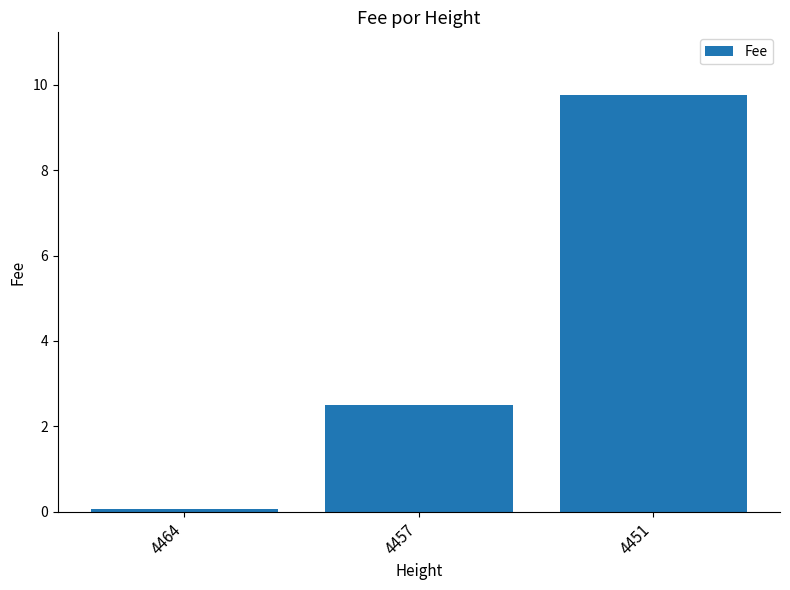

True or false: the data shows 0.1 at 4464.

True